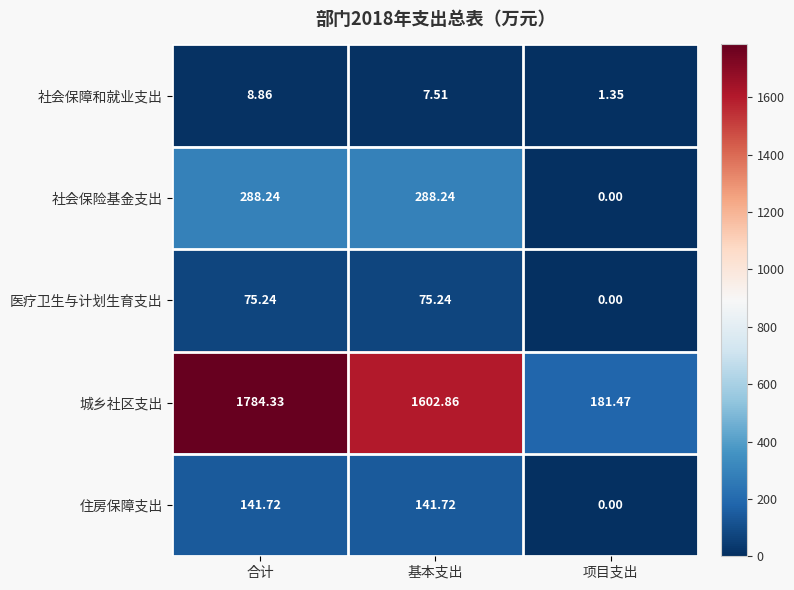

Which series has the widest spread of values?

城乡社区支出